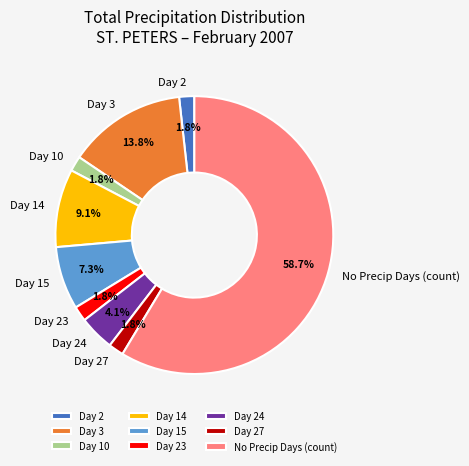

Is there any slice that represents more than half of the pie?

Yes